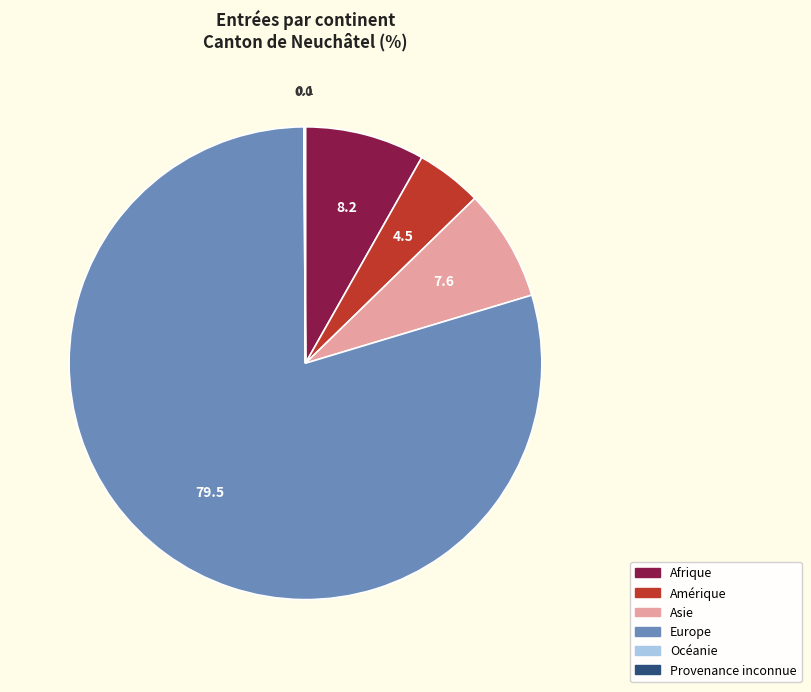

The Europe slice represents 89% of the pie. True or false?

False